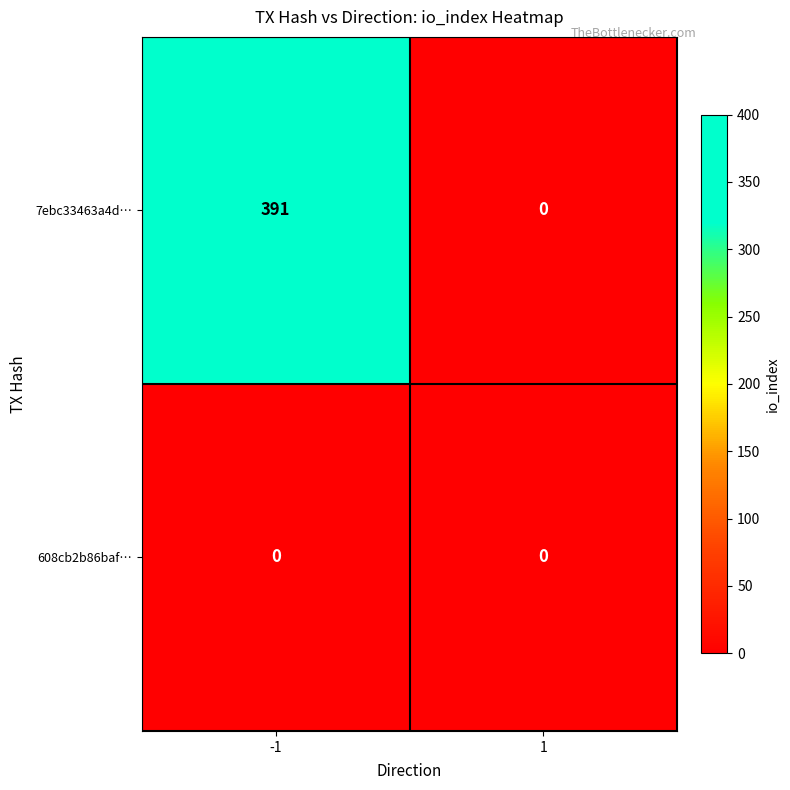

At how many categories does at least one series exceed 146?

1